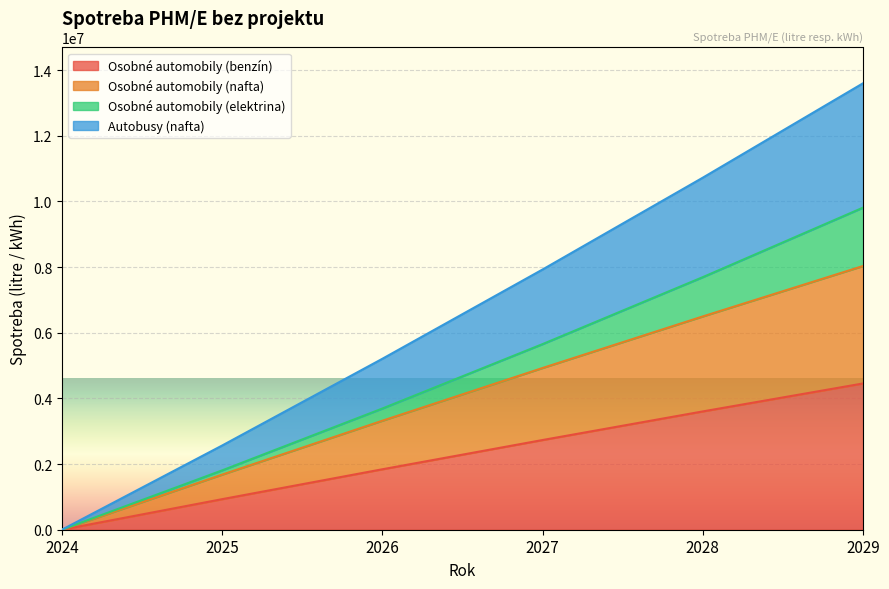

What is the highest value of the Osobné automobily (nafta) series?

8032880.3